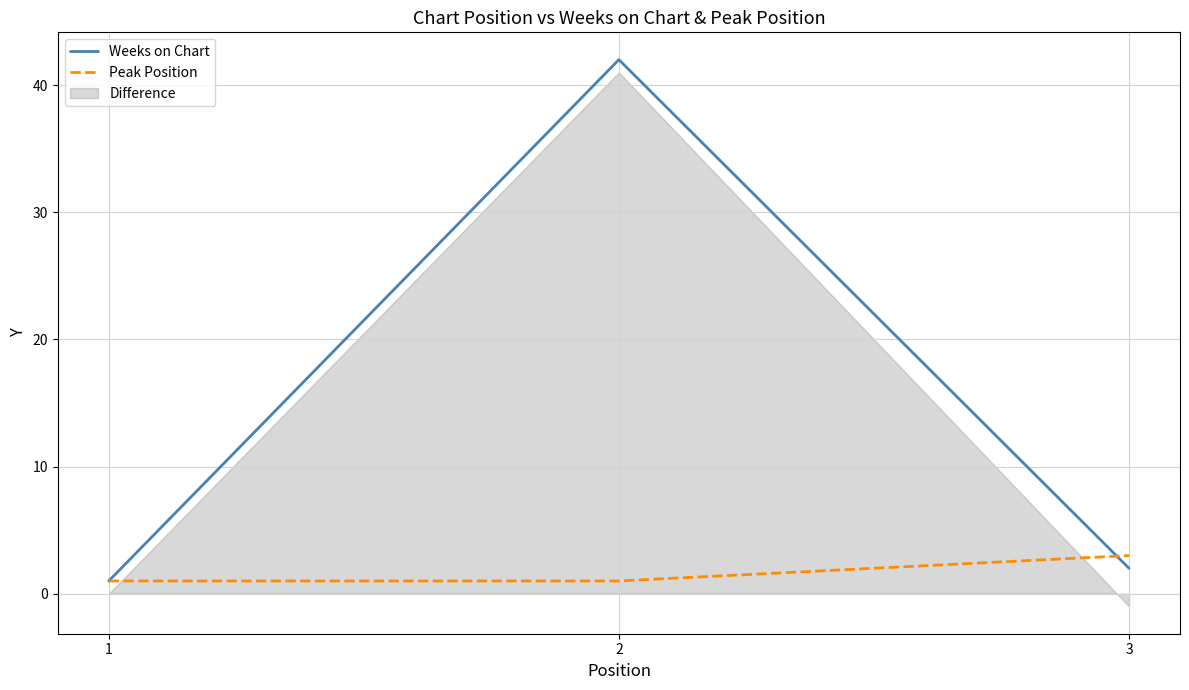

What is the difference between the Weeks on Chart values at 1 and 2?

41